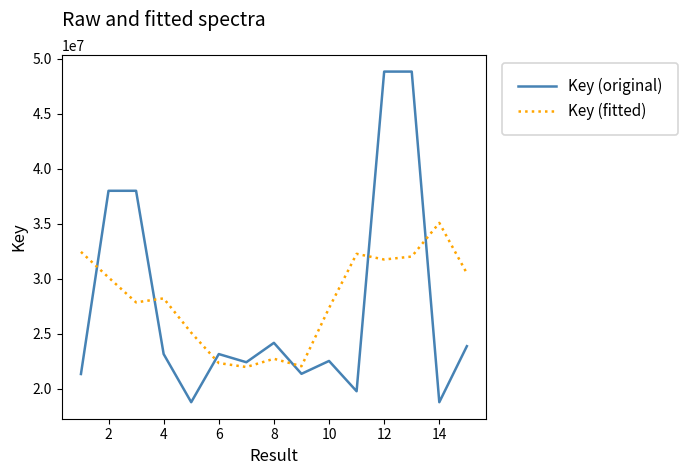

Which series has the widest spread of values?

Key (original)